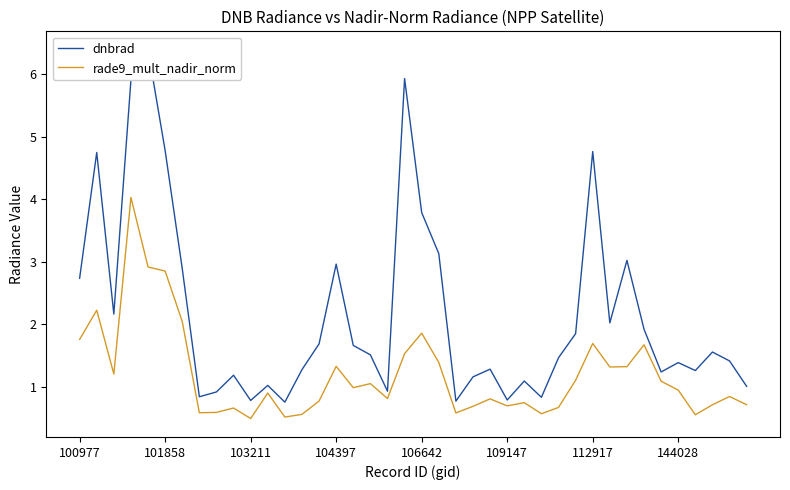

Is it true that rade9_mult_nadir_norm equals 0.7 at 109147?

True